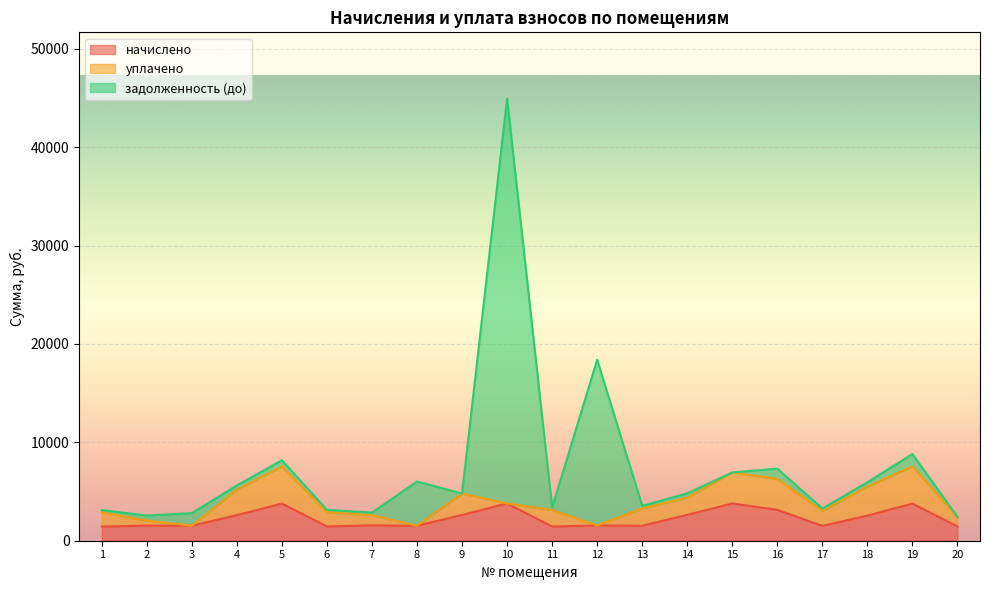

Which category has the lowest value in the начислено series?

1